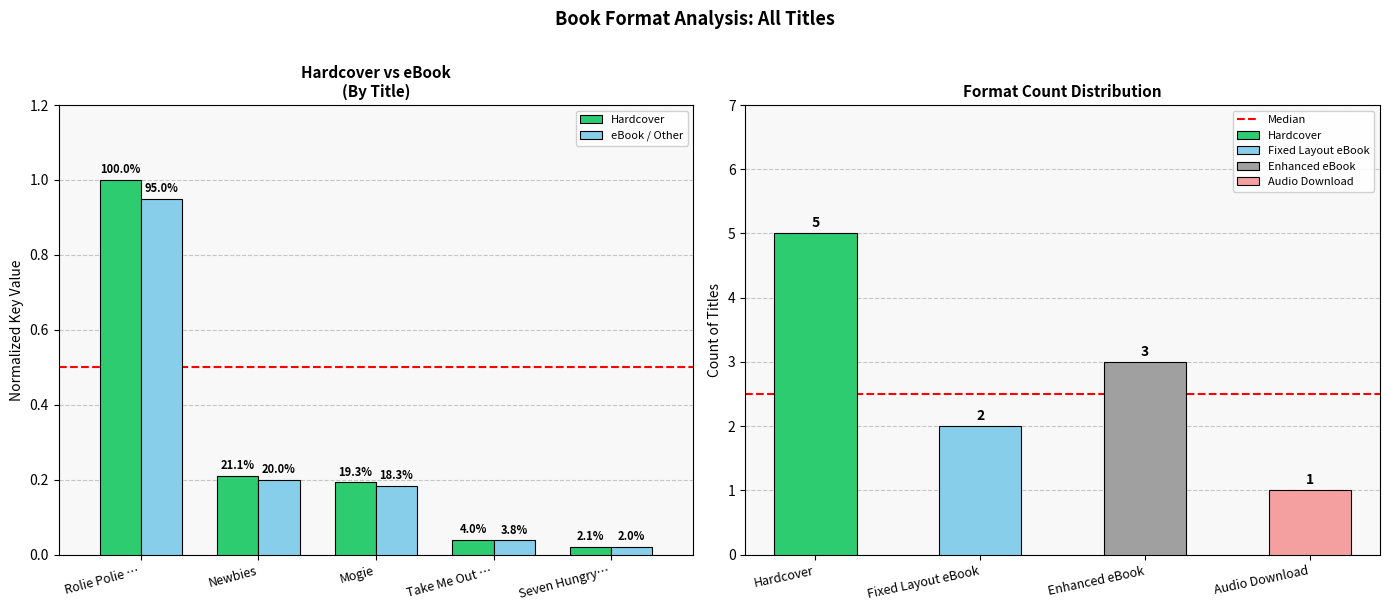

Rank the series at Rolie Polie … from highest to lowest value.

Hardcover, eBook / Other